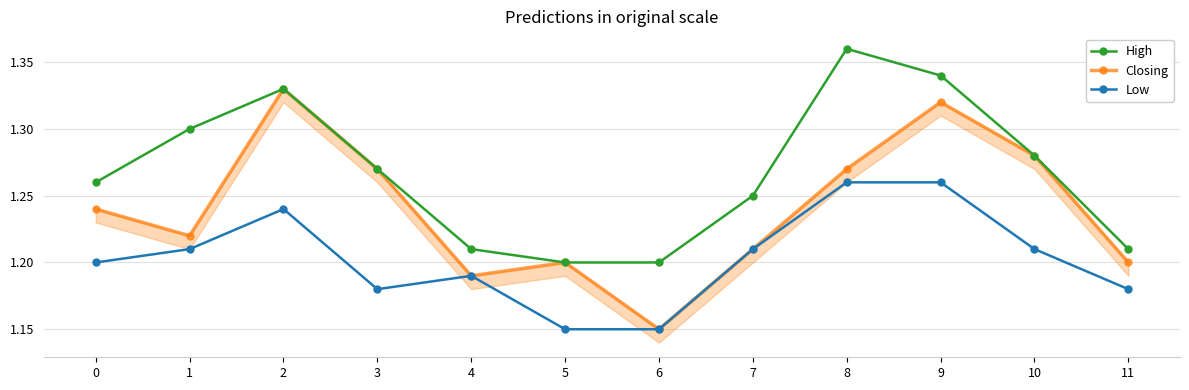

What is the value of the Closing point at the 5th from the left?

1.2